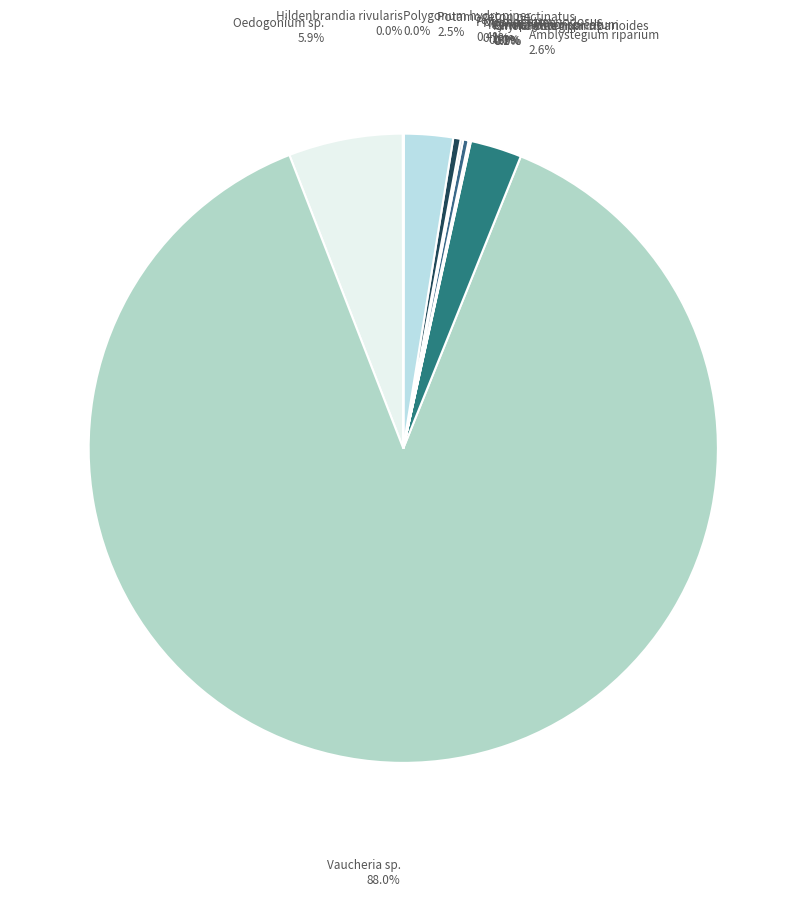

Which slice is the largest?

Vaucheria sp.